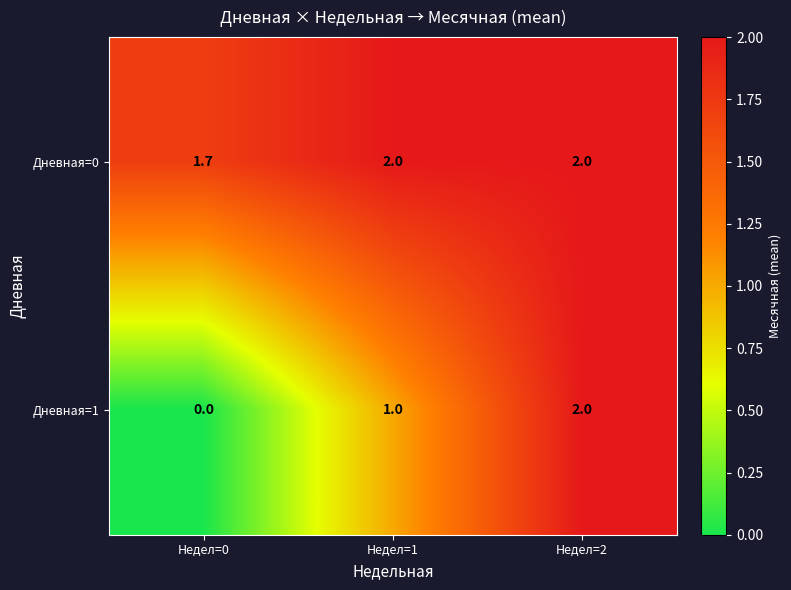

Which label corresponds to the smallest value in the chart?

Недел=0